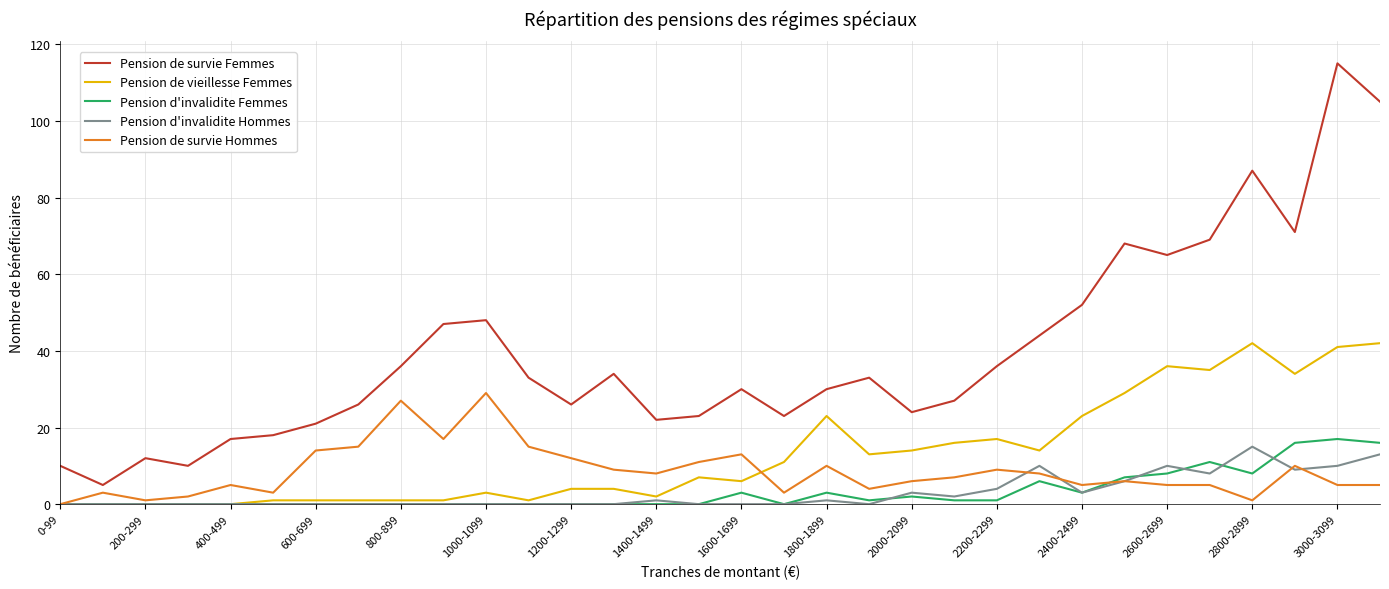

What is the greatest value displayed?

115